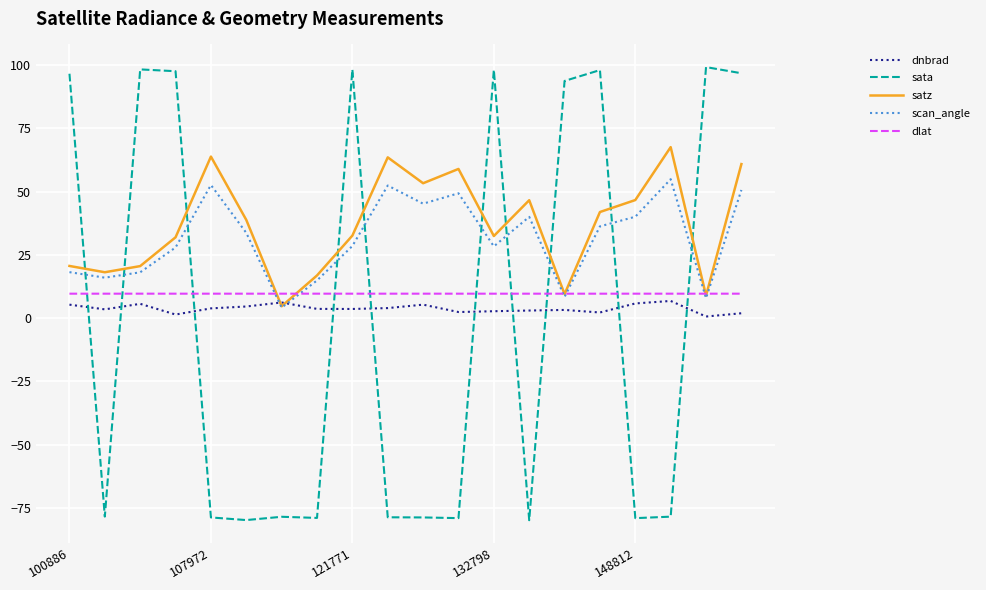

Which series has the largest range (max minus min)?

sata